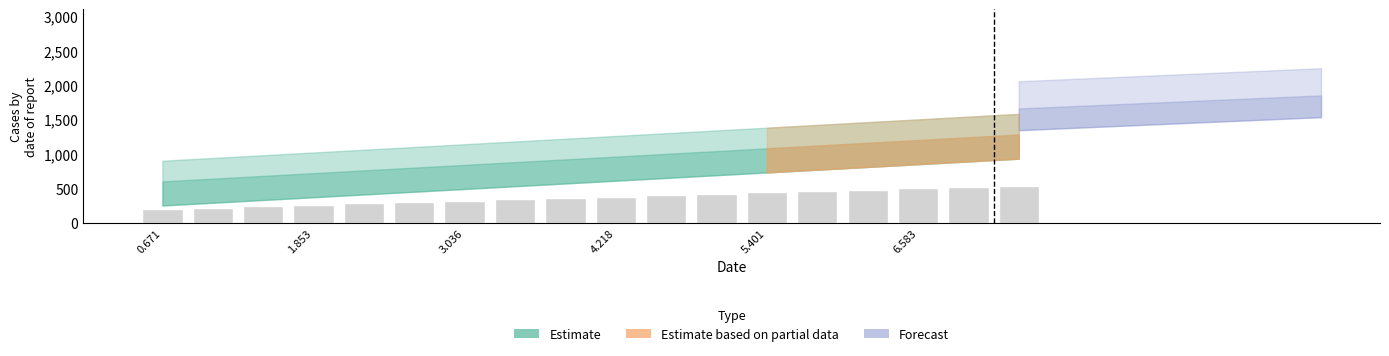

Reading left to right, list all the values displayed in this chart.

199.8	219.8	239.8	259.7	279.7	299.7	319.7	339.7	359.6	379.6	399.6	419.6	439.6	459.5	479.5	499.5	519.5	539.5